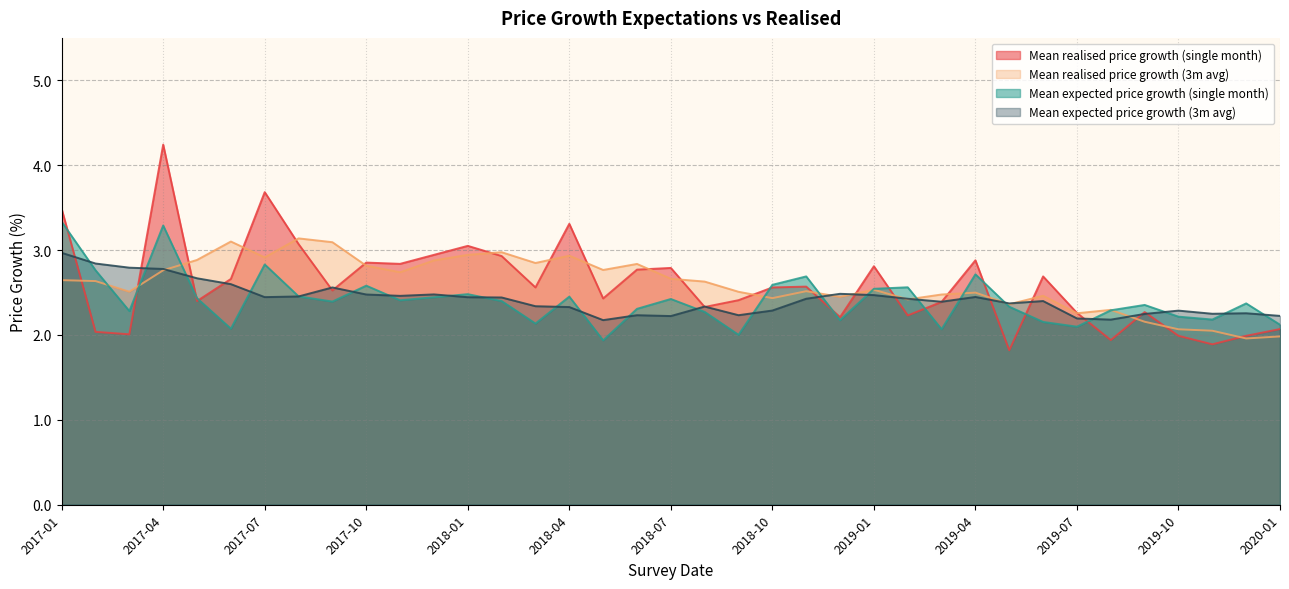

What is the difference between the Mean expected price growth (single month) values at 2017-05 and 2019-12?

0.1